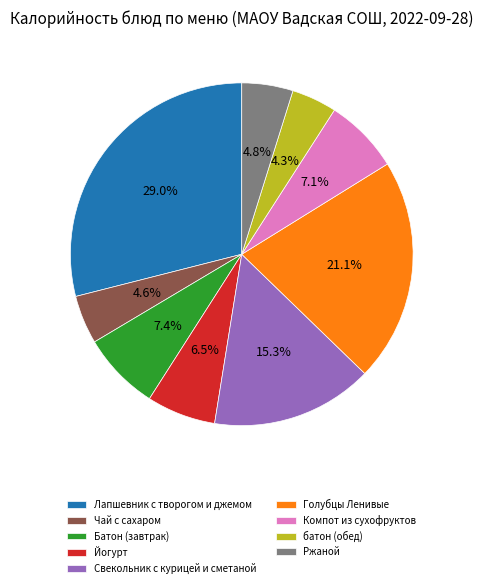

Combined, do Йогурт and Лапшевник с творогом и джемом account for over 50%?

No